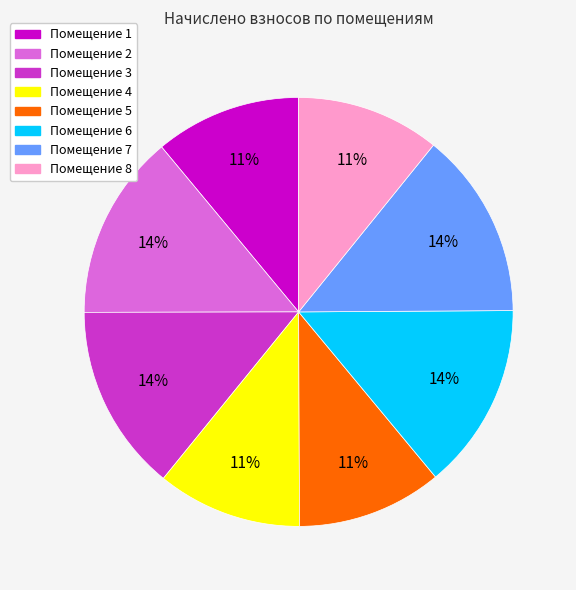

How many slices are in this pie chart?

8